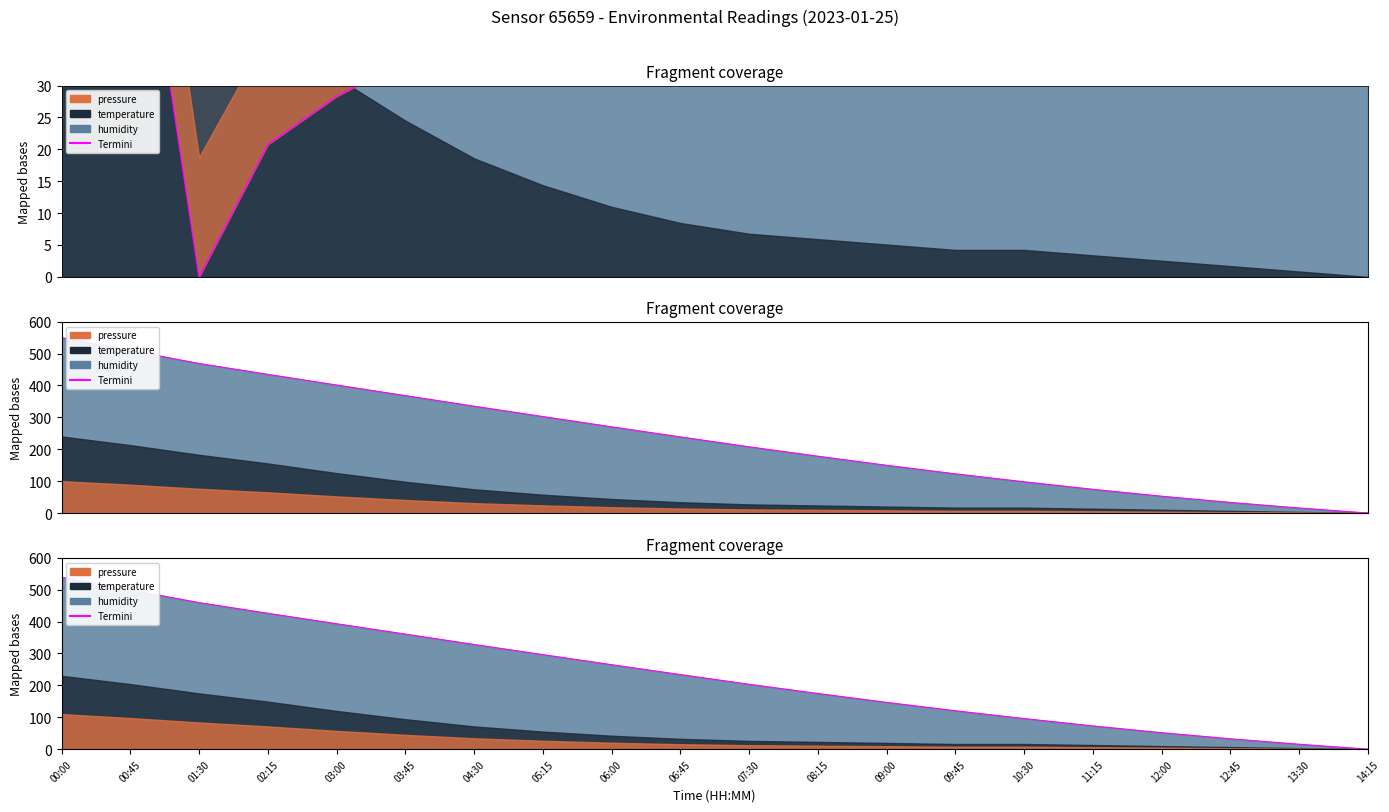

Is it true that the value at 10:30 is 96.0?

True